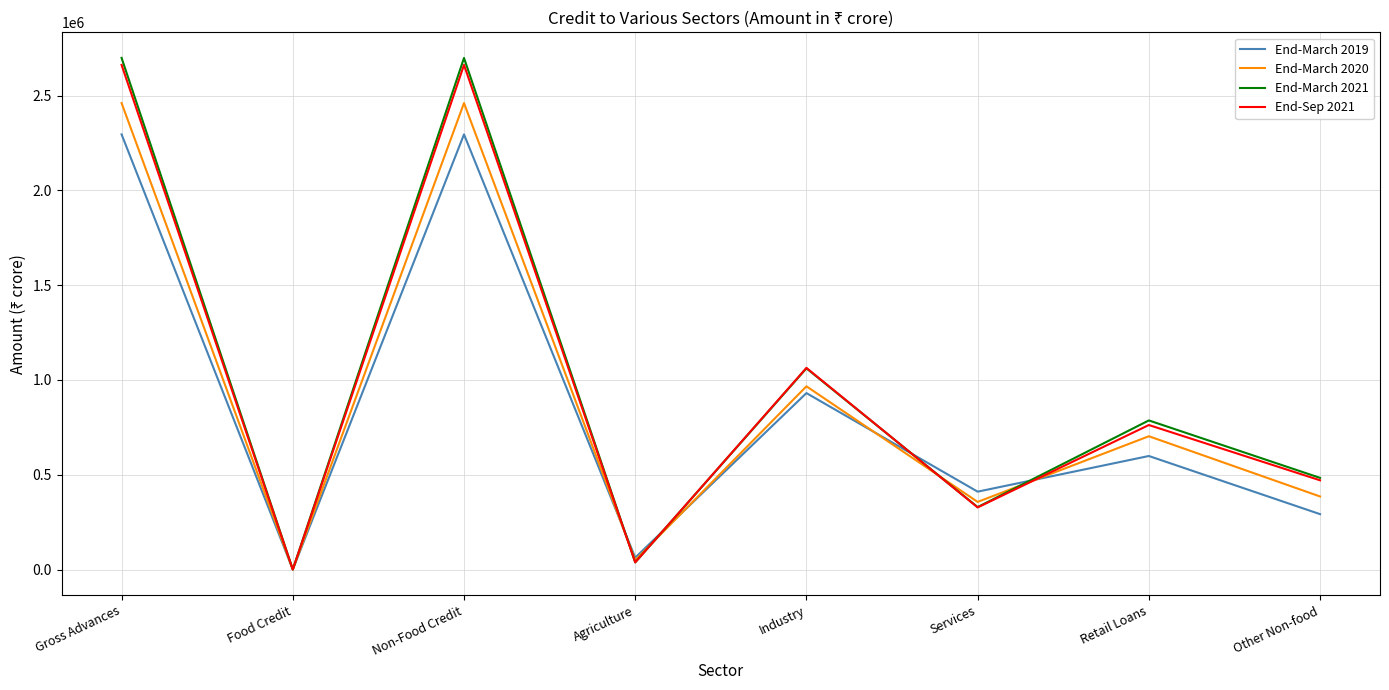

What is the spread (max minus min) of values at Gross Advances?

403318